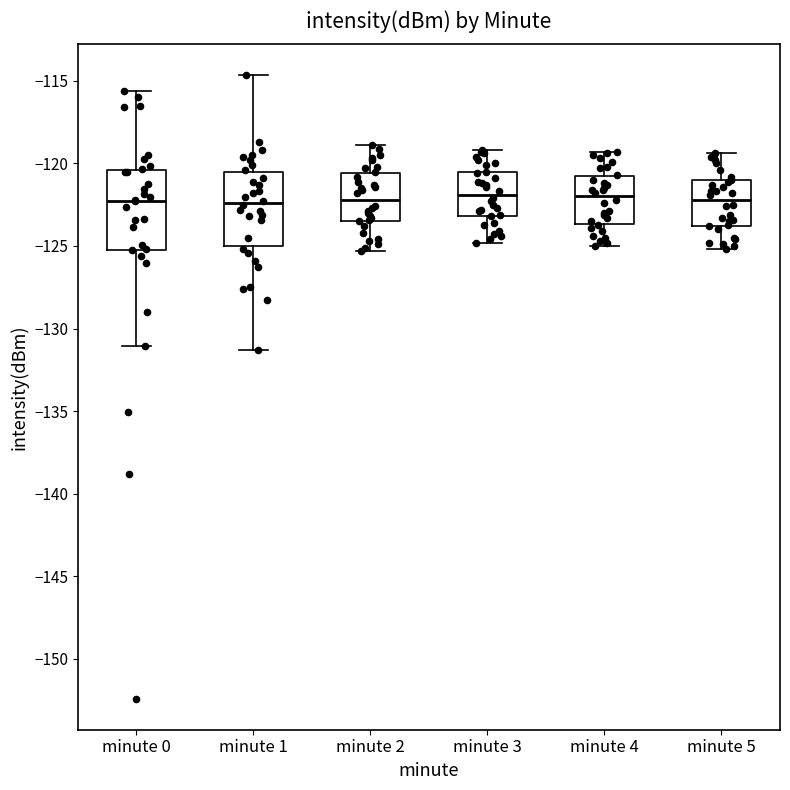

Reading left to right, read every box against the y-axis: the position of its median line, the range the box covers, and the ends of its whiskers. The values are not printed on the chart, so give them approximately, as read against the axis.

minute 0: median -122.5, box -125.0 to -120.5, whiskers -131.0 to -115.5
minute 1: median -122.5, box -125.0 to -120.5, whiskers -131.5 to -114.5
minute 2: median -122.0, box -123.5 to -120.5, whiskers -125.5 to -119.0
minute 3: median -122.0, box -123.0 to -120.5, whiskers -125.0 to -119.0
minute 4: median -122.0, box -123.5 to -121.0, whiskers -125.0 to -119.5
minute 5: median -122.0, box -124.0 to -121.0, whiskers -125.0 to -119.5